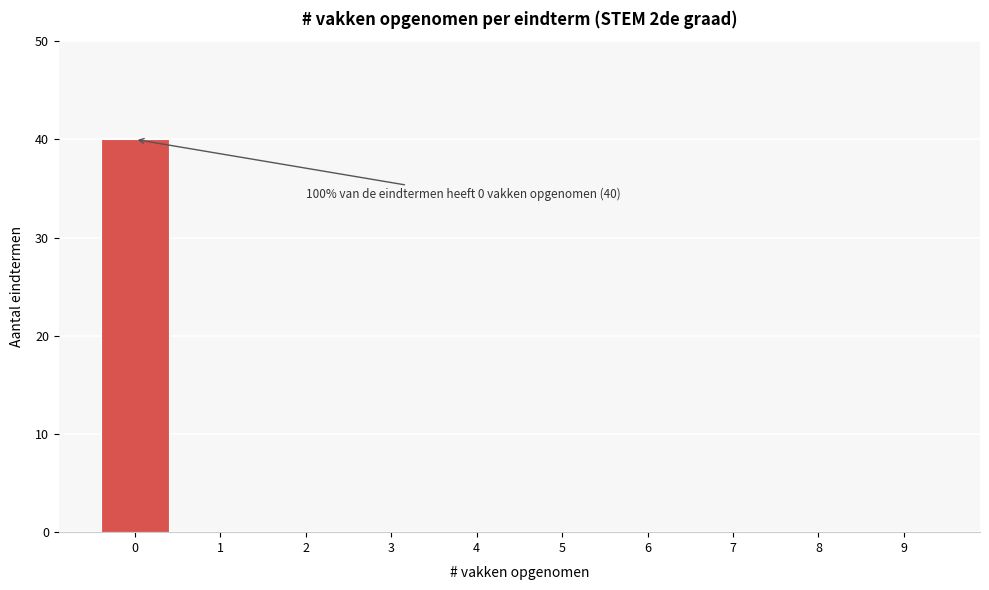

Reading left to right, extract all data points from this chart.

0=40	1=0	2=0	3=0	4=0	5=0	6=0	7=0	8=0	9=0